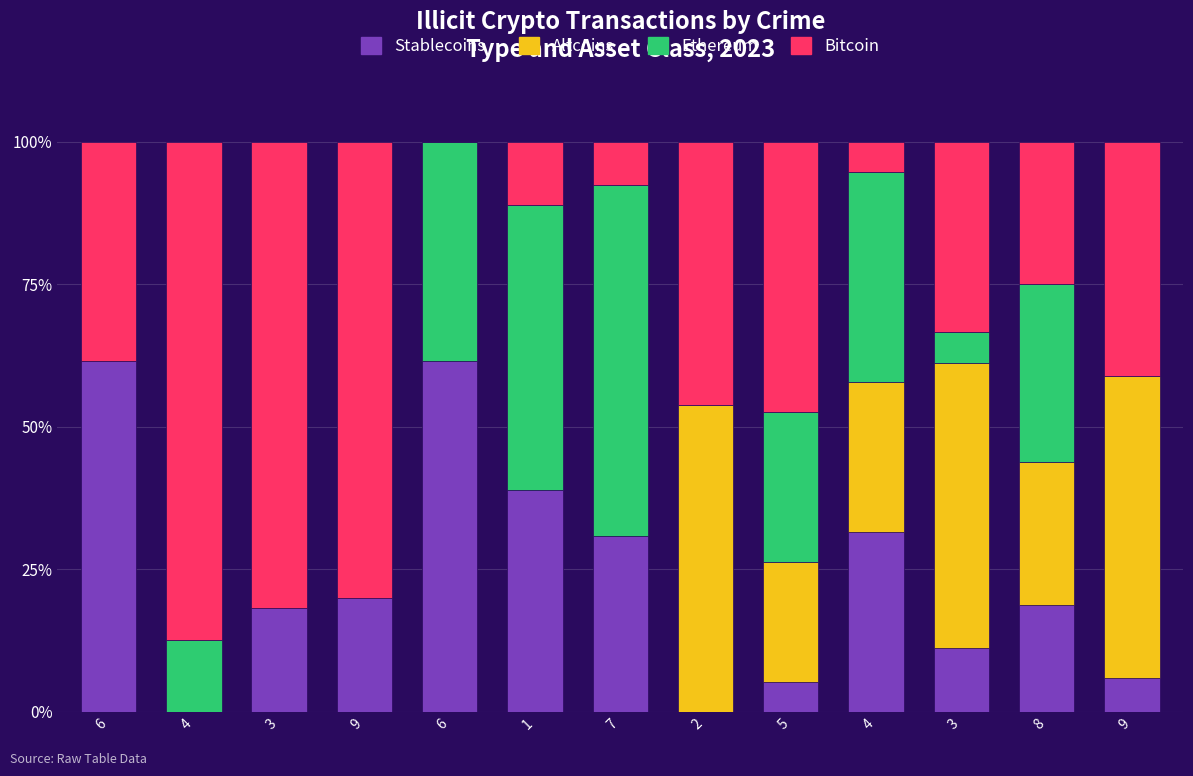

Are the bars grouped side by side (vs. stacked)?

No